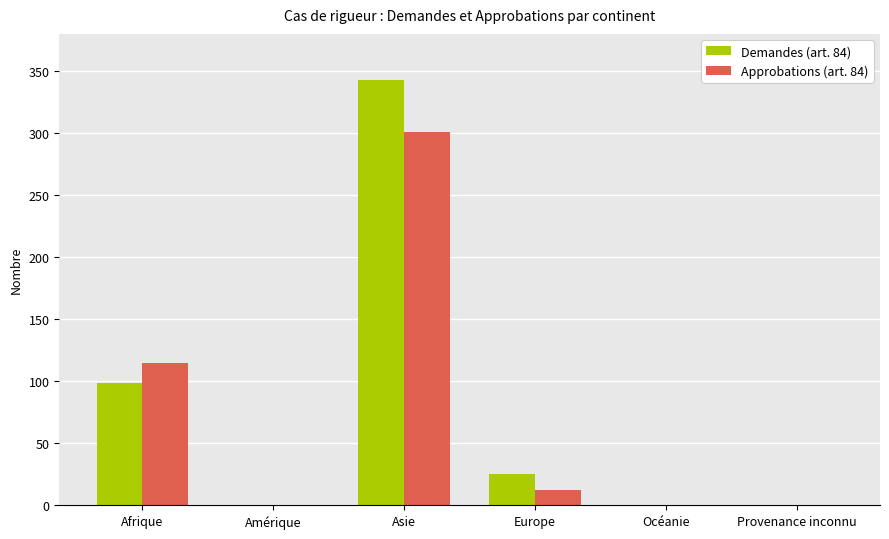

What is the greatest value displayed?

343